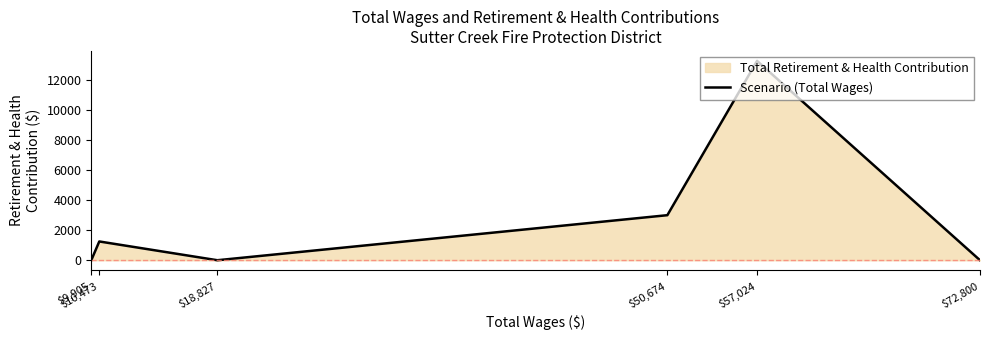

Does the chart display data point markers on the line(s)?

No